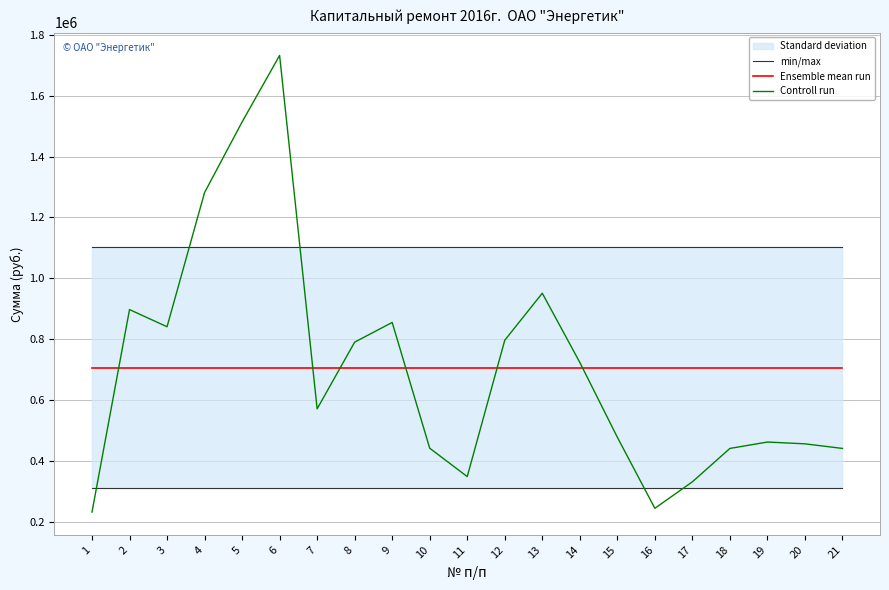

True or false: Controll run has a value of 796174.7 at 12.

True